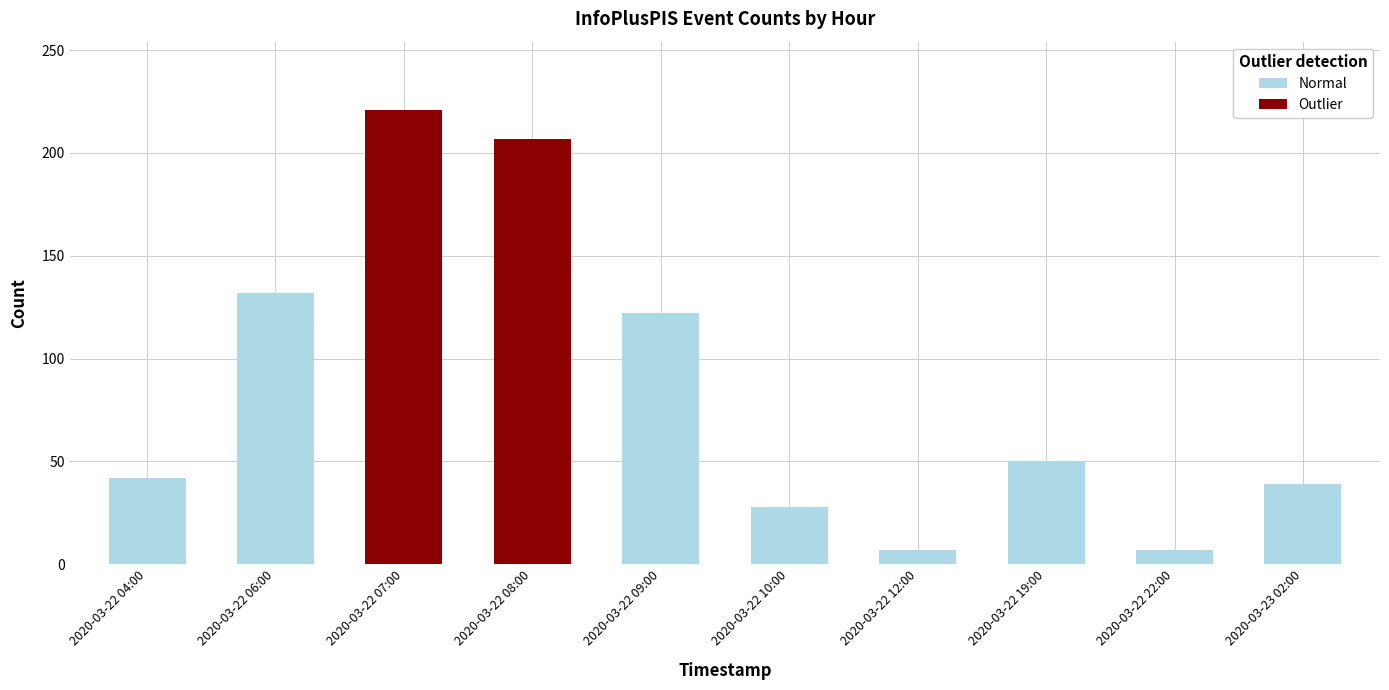

Read the value at 2020-03-22 12:00, to the nearest 10.

10